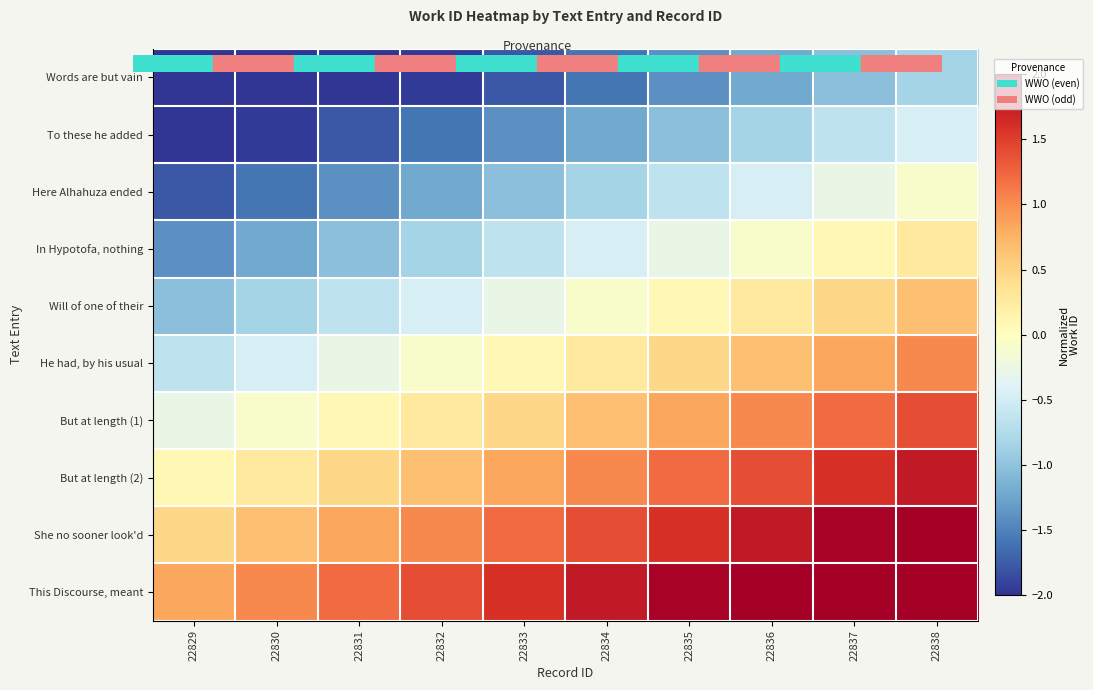

Which series has the largest total across all categories?

This Discourse, meant